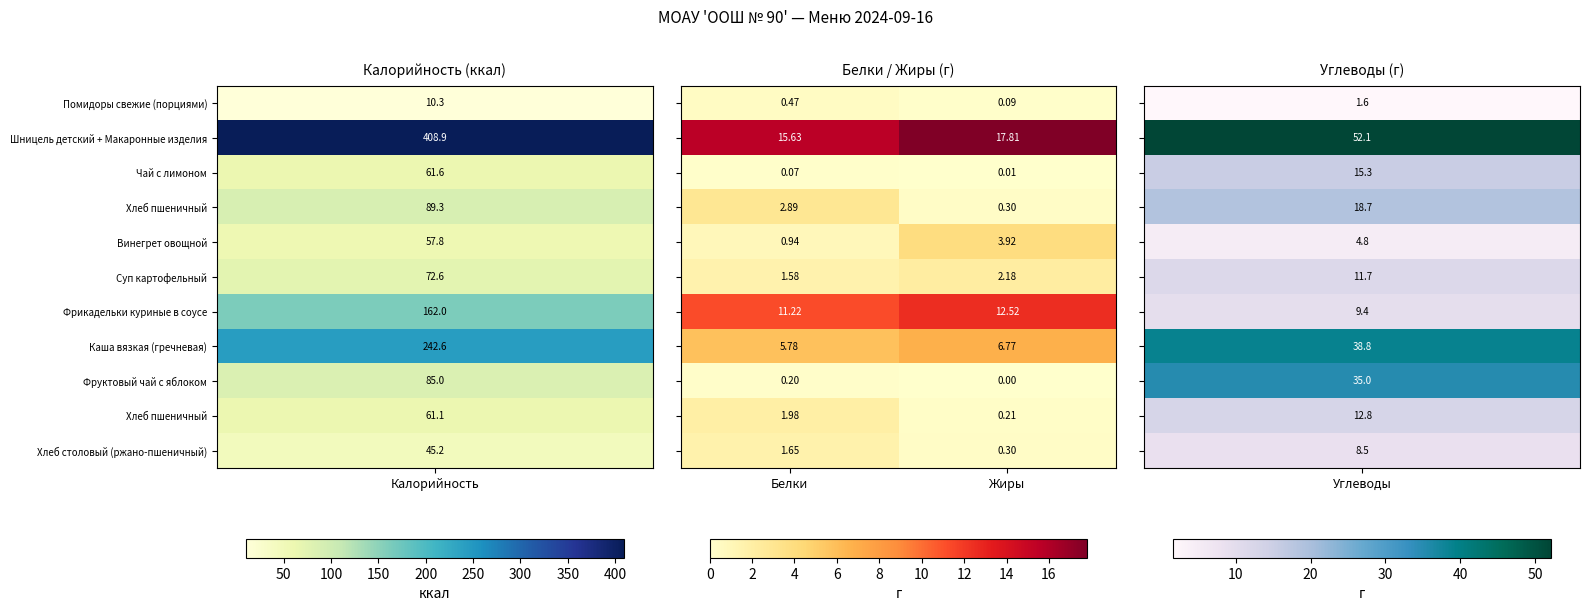

At which category is the sum across all series the highest?

Жиры